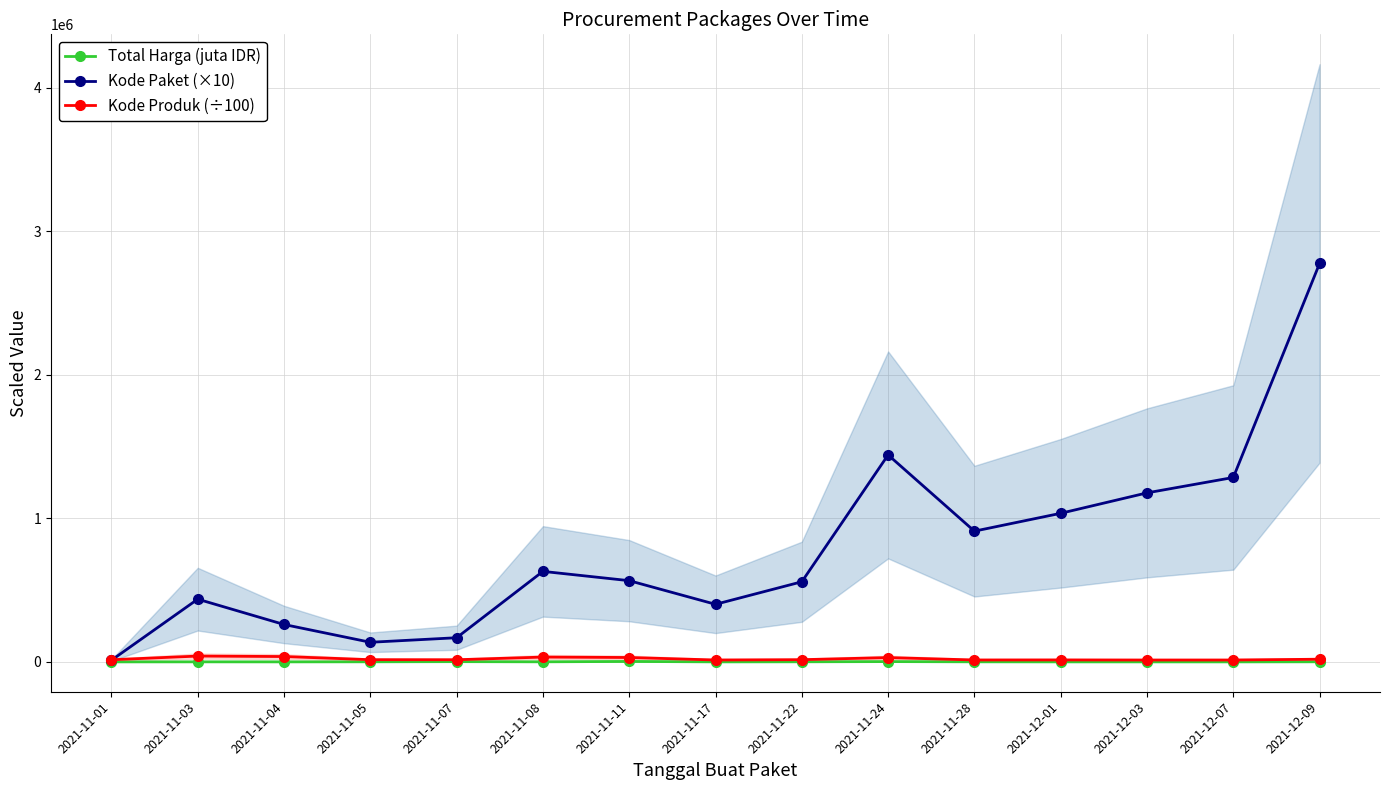

Reading right to left, what are all the values shown in this chart?

Total Harga (juta IDR): 2021-12-09=560.0	2021-12-07=27.4	2021-12-03=51.6	2021-12-01=56.2	2021-11-28=373.4	2021-11-24=1903.3	2021-11-22=493.0	2021-11-17=34.3	2021-11-11=2939.4	2021-11-08=365.5	2021-11-07=1425.9	2021-11-05=464.0	2021-11-04=90.7	2021-11-03=213.6	2021-11-01=12.8
Kode Paket (×10): 2021-12-09=2776930.0	2021-12-07=1285160.0	2021-12-03=1177830.0	2021-12-01=1035410.0	2021-11-28=911010.0	2021-11-24=1442260.0	2021-11-22=558260.0	2021-11-17=401120.0	2021-11-11=565870.0	2021-11-08=630600.0	2021-11-07=168230.0	2021-11-05=136520.0	2021-11-04=260450.0	2021-11-03=436960.0	2021-11-01=11390.0
Kode Produk (÷100): 2021-12-09=18435.0	2021-12-07=12971.1	2021-12-03=12868.7	2021-12-01=13509.0	2021-11-28=13183.3	2021-11-24=29770.8	2021-11-22=15192.6	2021-11-17=13058.5	2021-11-11=30371.0	2021-11-08=33274.8	2021-11-07=14815.6	2021-11-05=15192.6	2021-11-04=37083.2	2021-11-03=40302.8	2021-11-01=14791.5